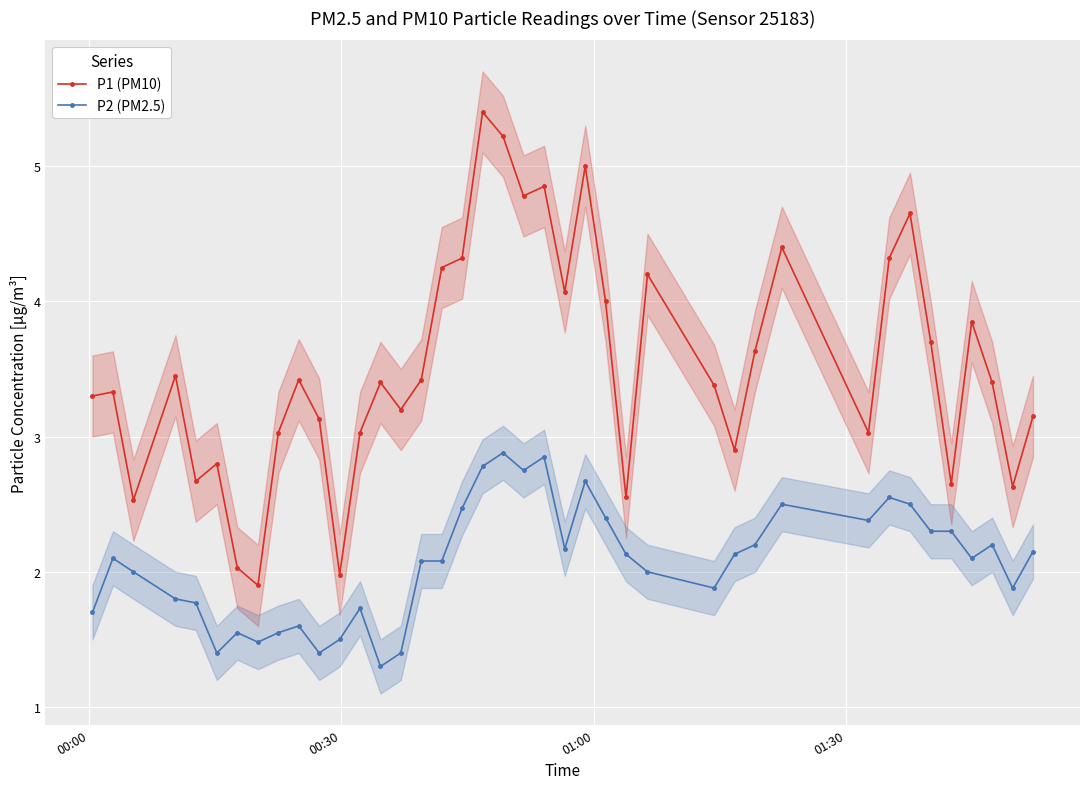

What is the value of the P1 (PM10) point at the 38th from the left?

3.4